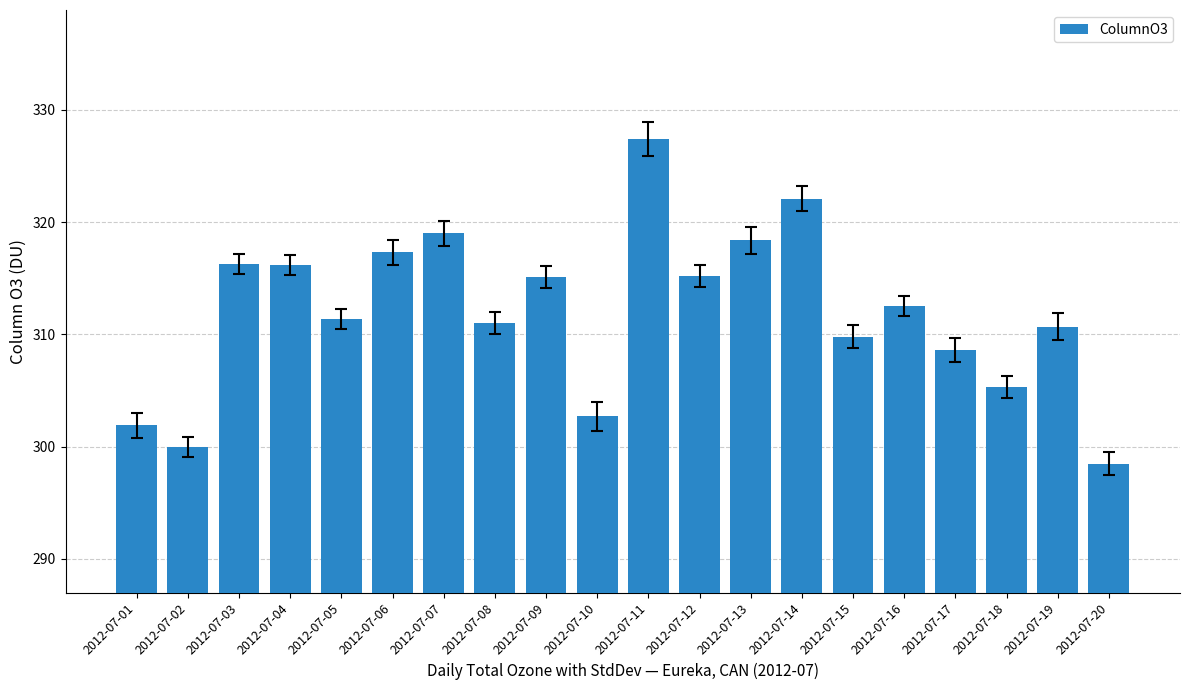

Approximately how many times larger is the value at 2012-07-16 compared to 2012-07-12?

1.0